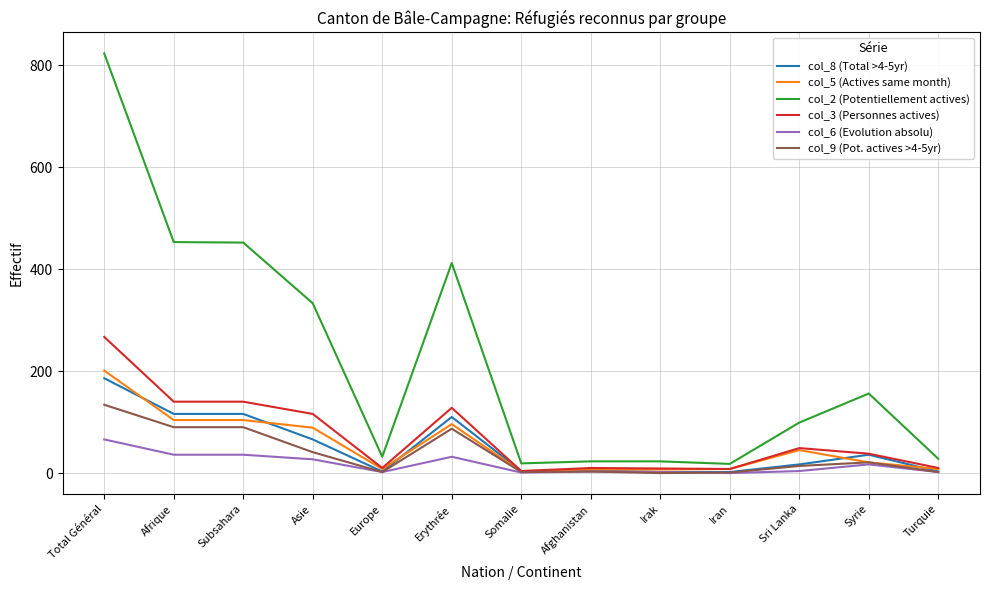

How many lines are shown in the chart?

6